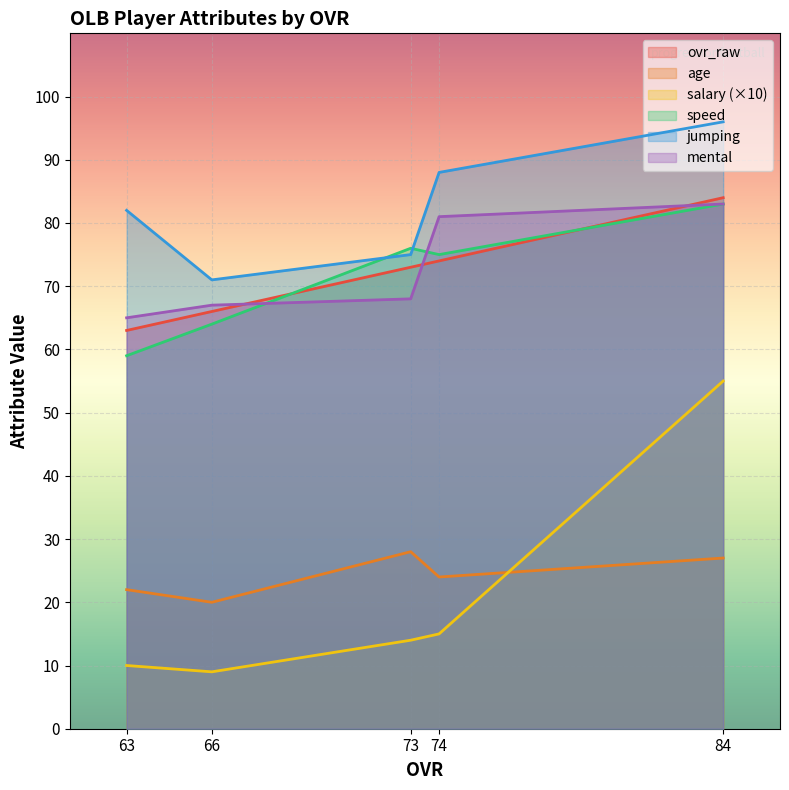

True or false: age and speed intersect in this chart.

False